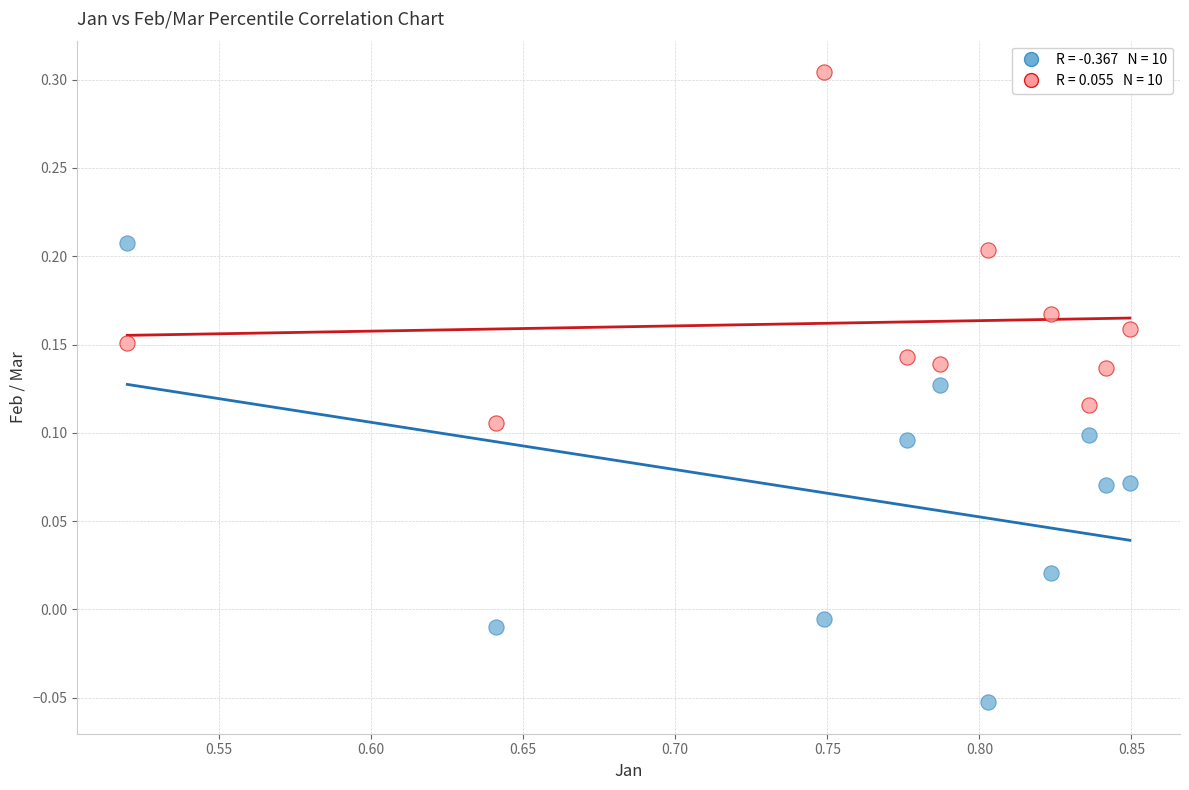

Across all data points, what is the range of Y values (max minus min)?

0.4